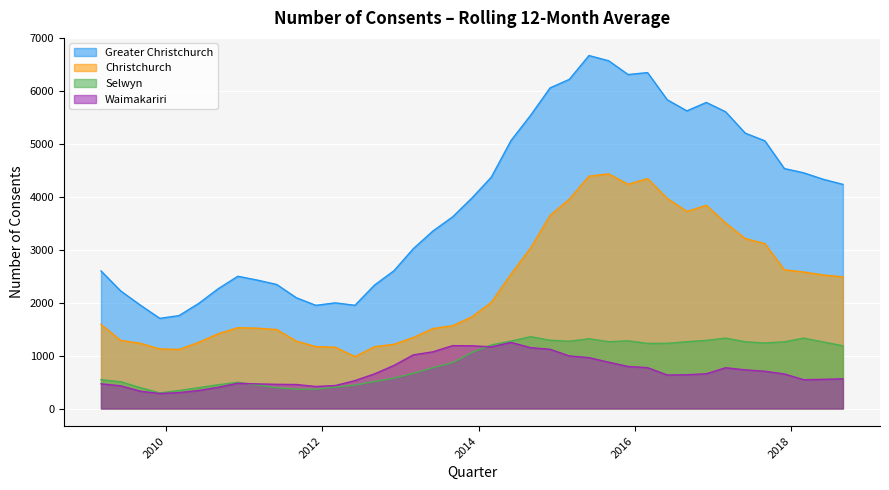

What position from the left is 2017-06-01?

34